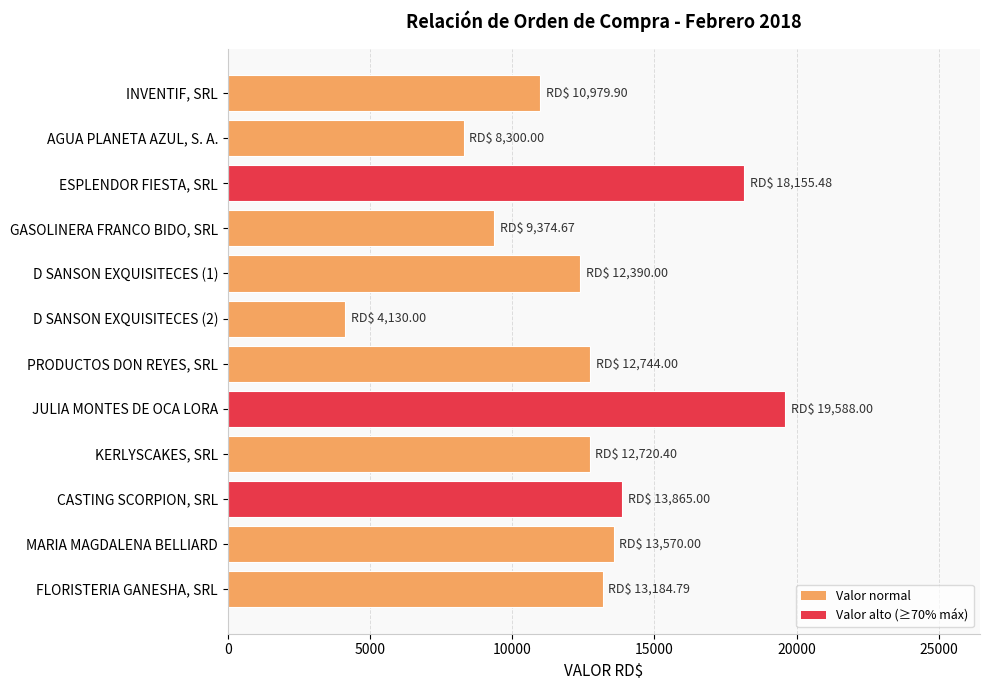

What is the label of the 8th bar from the top?

JULIA MONTES DE OCA LORA